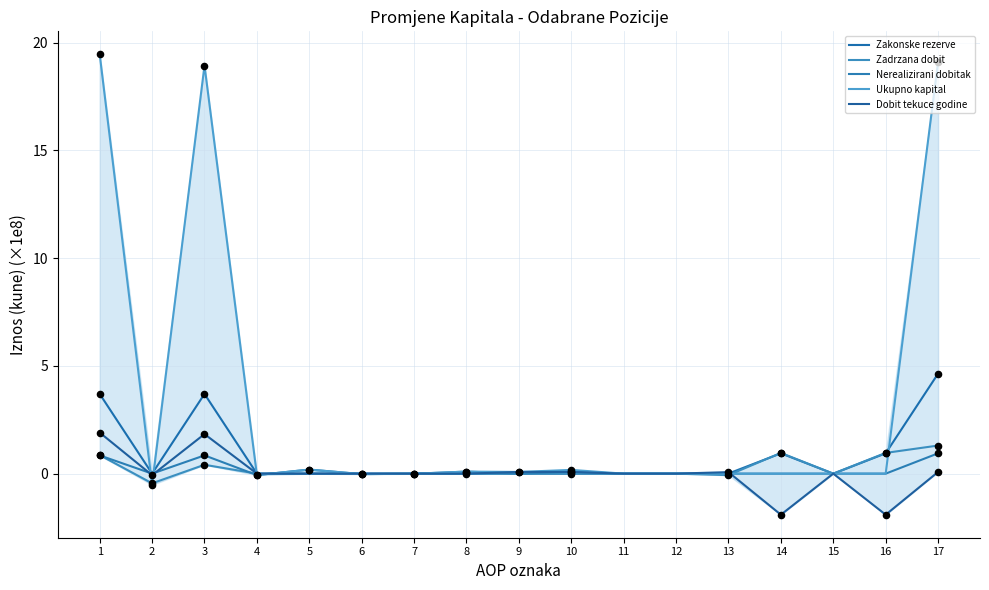

What is the total value across all series at 9?

0.2